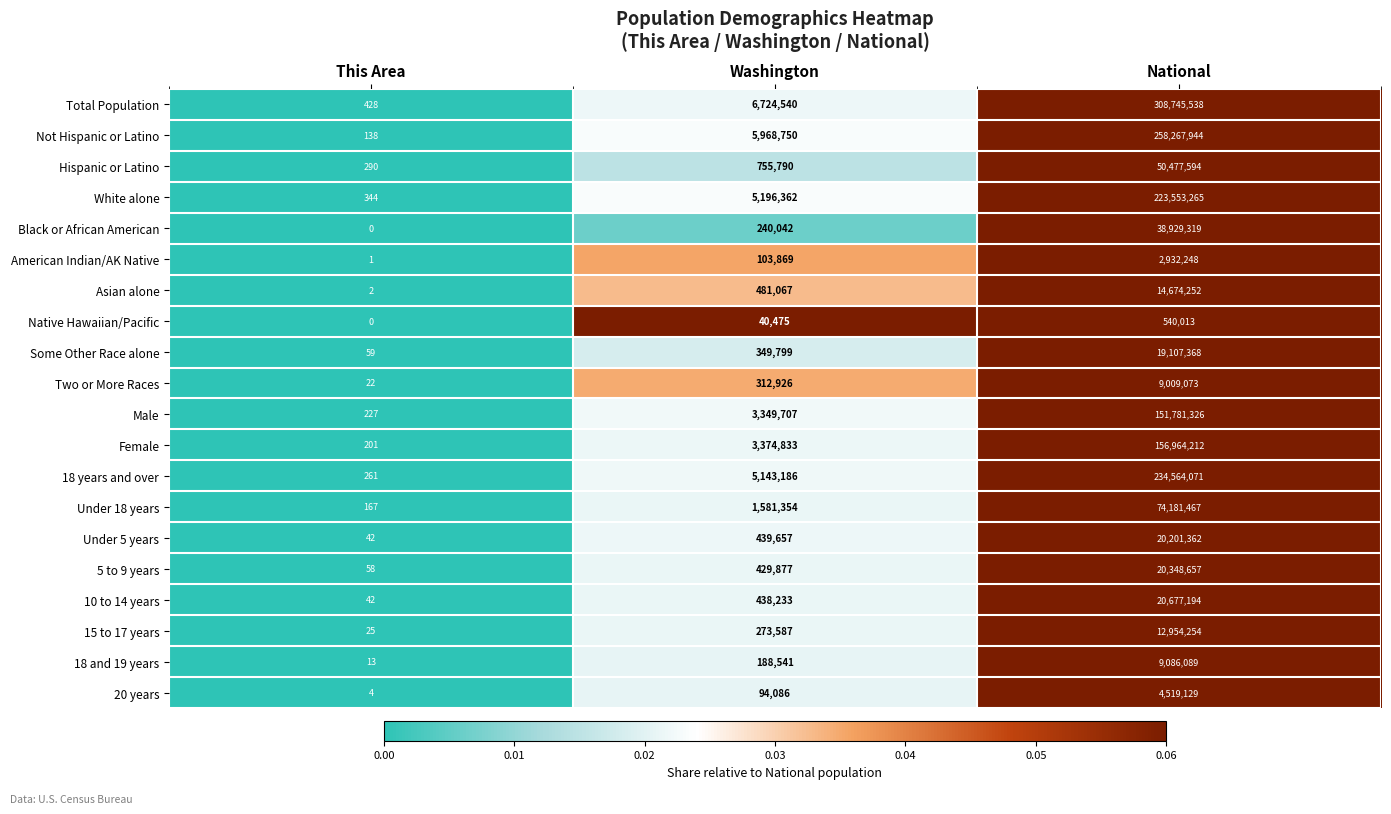

Which series has the largest total across all categories?

Total Population